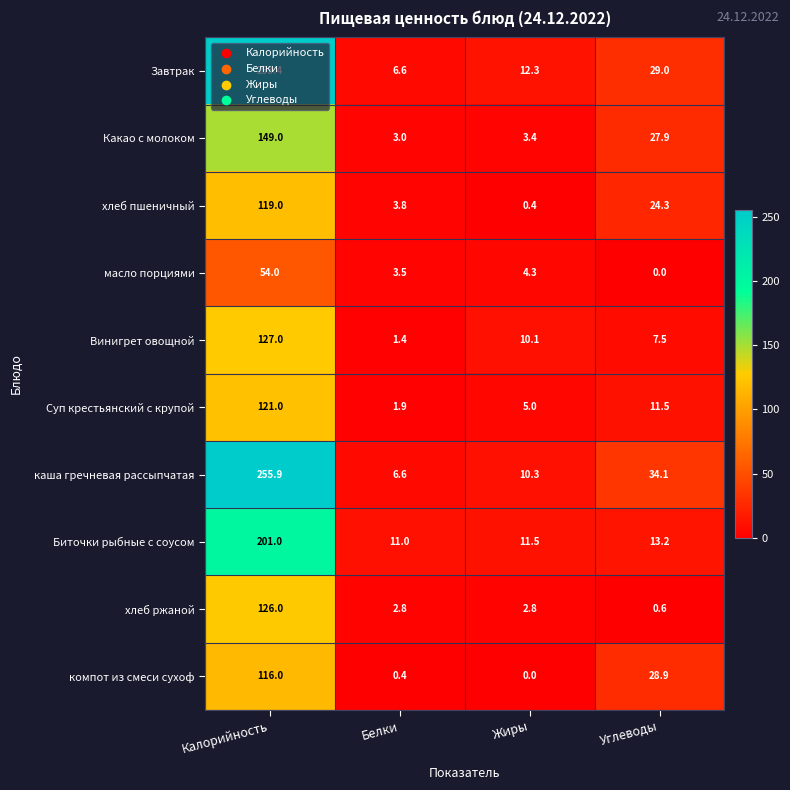

What is the average value of the хлеб пшеничный series?

36.9